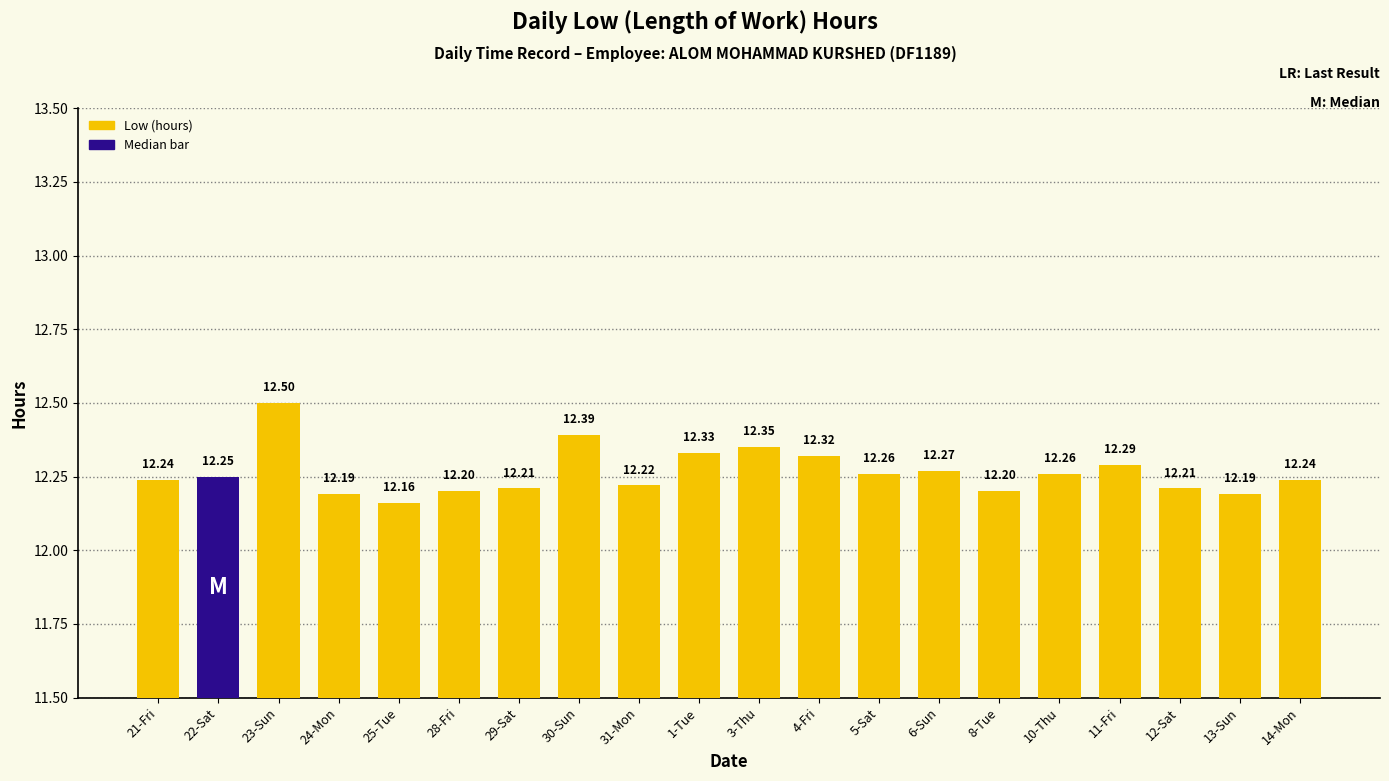

Count the values in the range 12 to 13.

20